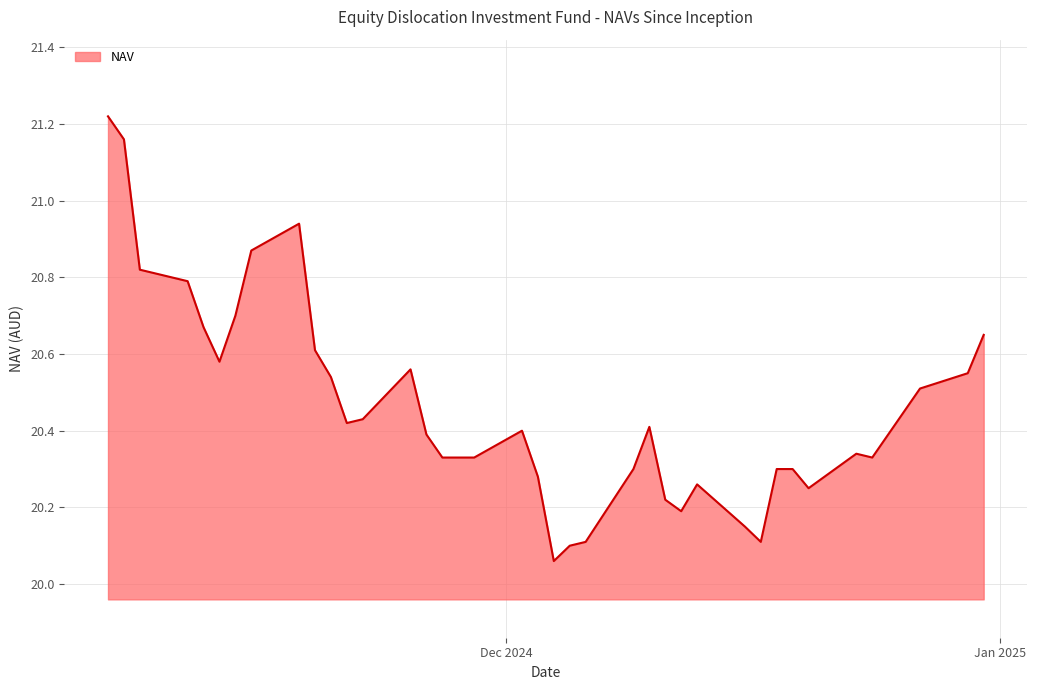

What is the difference between the maximum and minimum values?

1.2